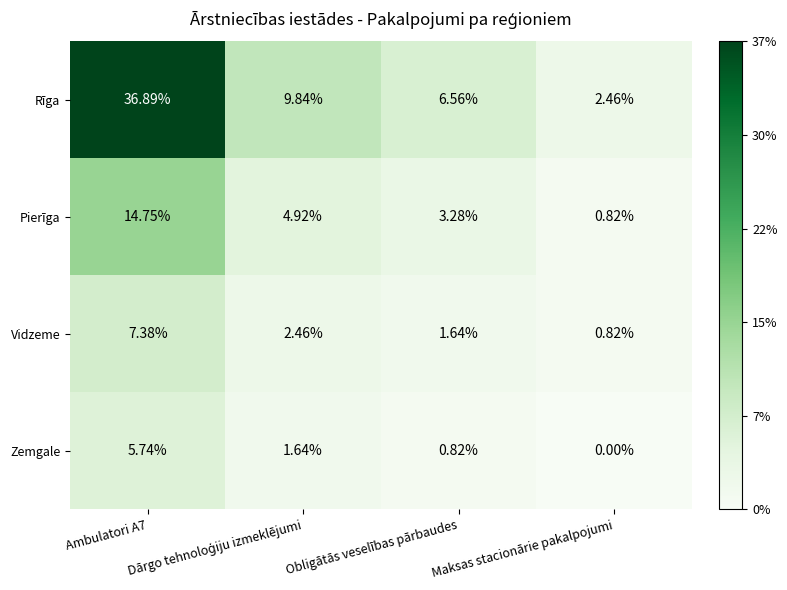

Rank the series by their maximum value, from highest to lowest.

Rīga, Pierīga, Vidzeme, Zemgale